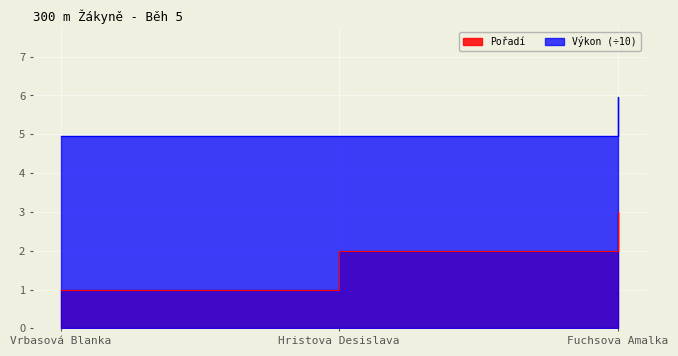

What is the label of the 3rd point from the right?

Vrbasová Blanka